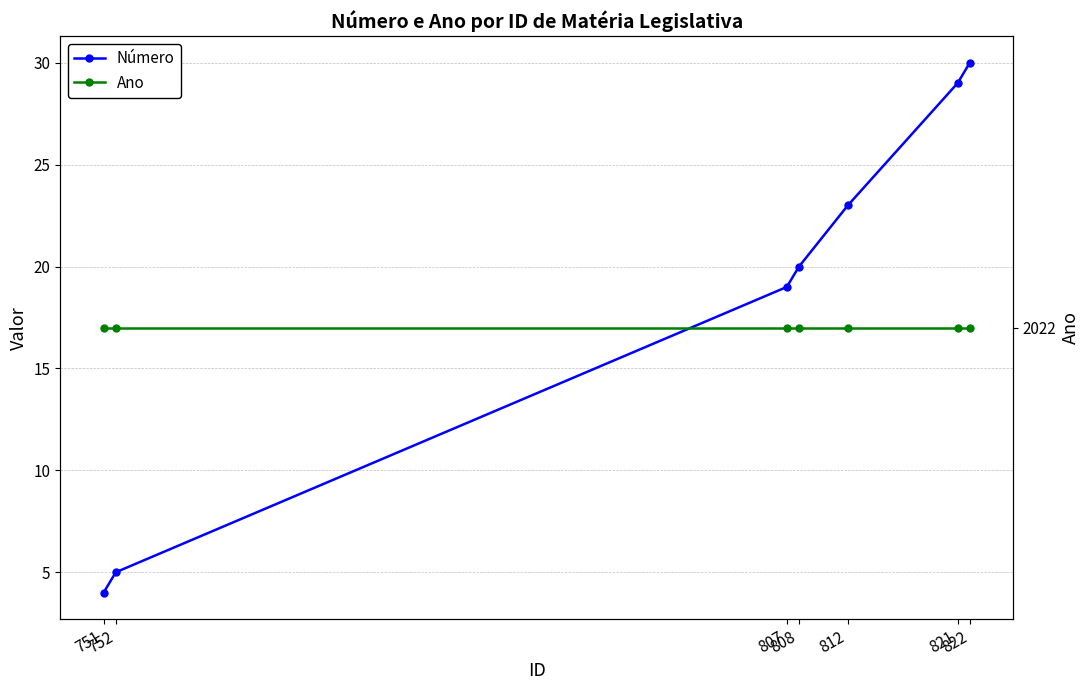

Rank the series at 807 from highest to lowest value.

Ano, Número